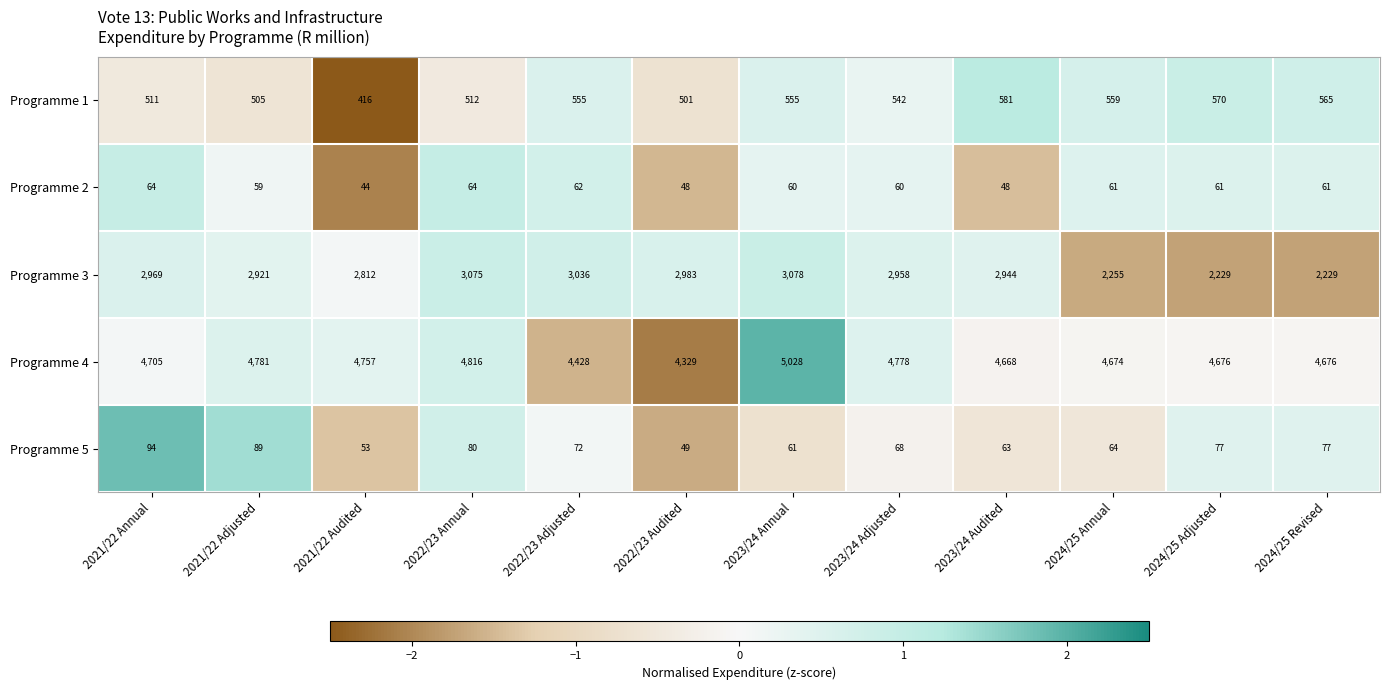

The value of Programme 5 at 2021/22 Adjusted is 89. True or false?

True